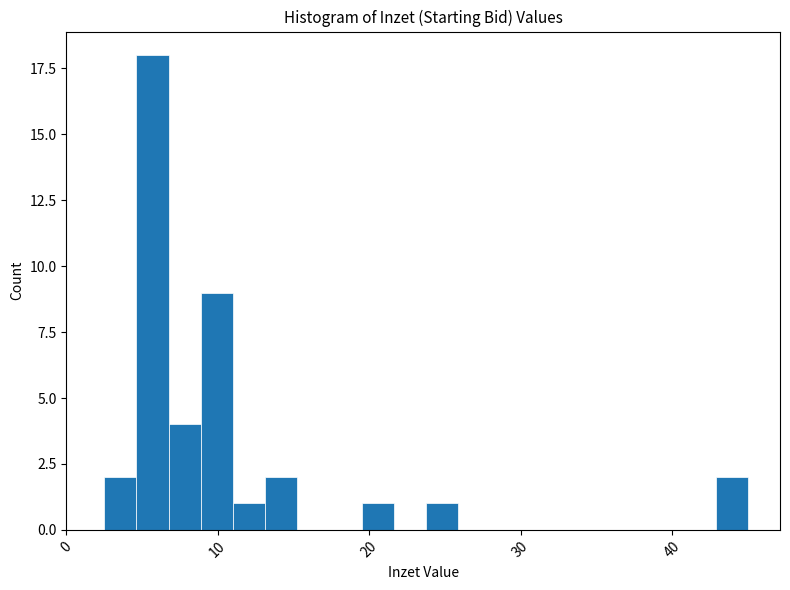

Read against the x-axis, roughly where is the centre of the tallest bar?

6